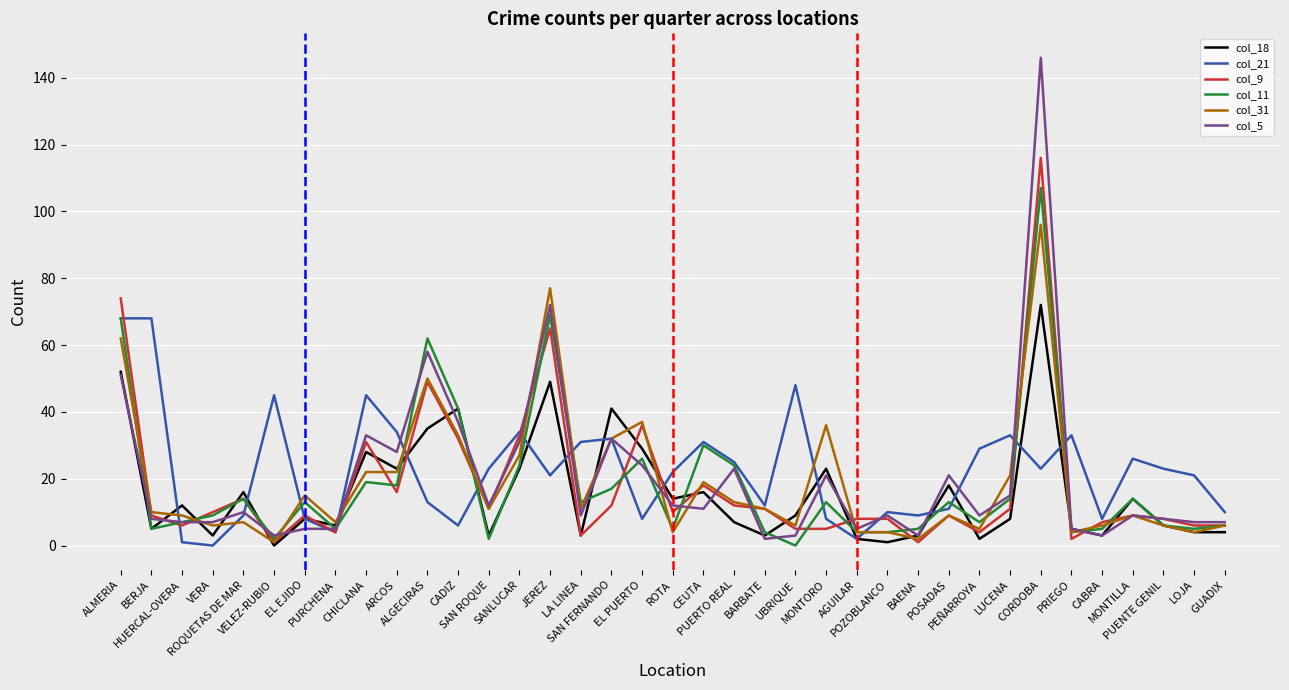

Which series changed the most between ALMERIA and ALGECIRAS?

col_21